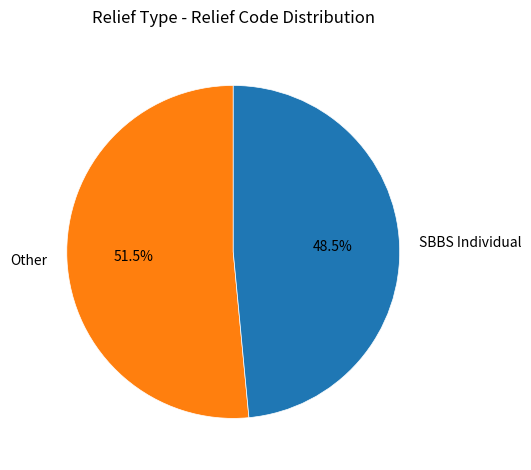

Which slice is the smallest?

SBBS Individual